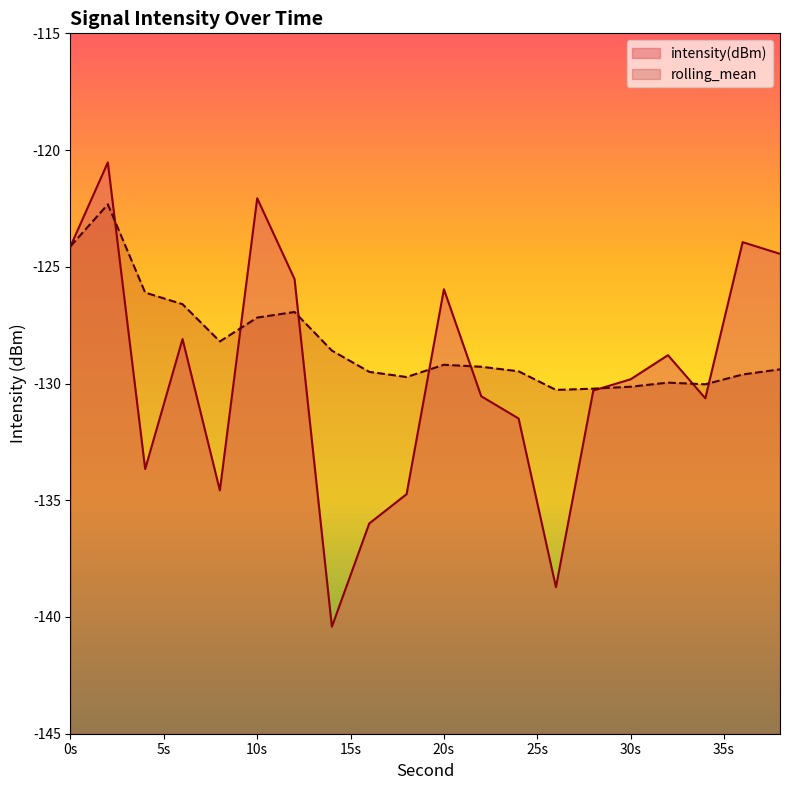

What is the minimum value for rolling_mean?

-130.3